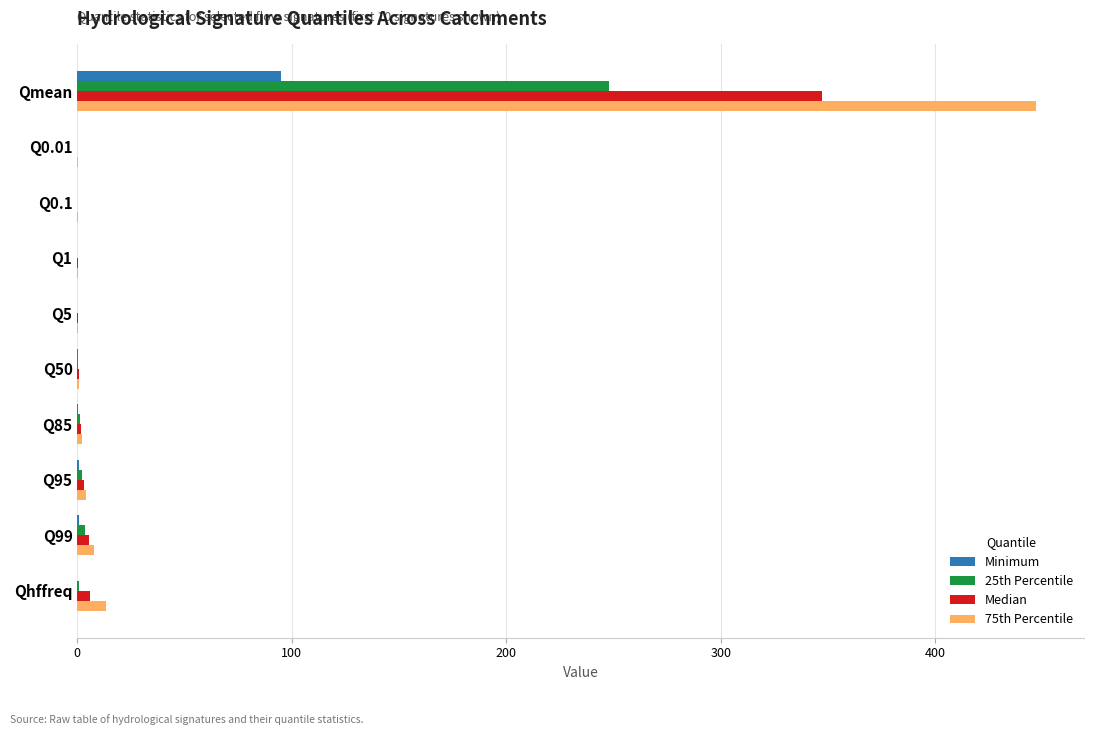

At which category is the sum across all series the highest?

Qmean